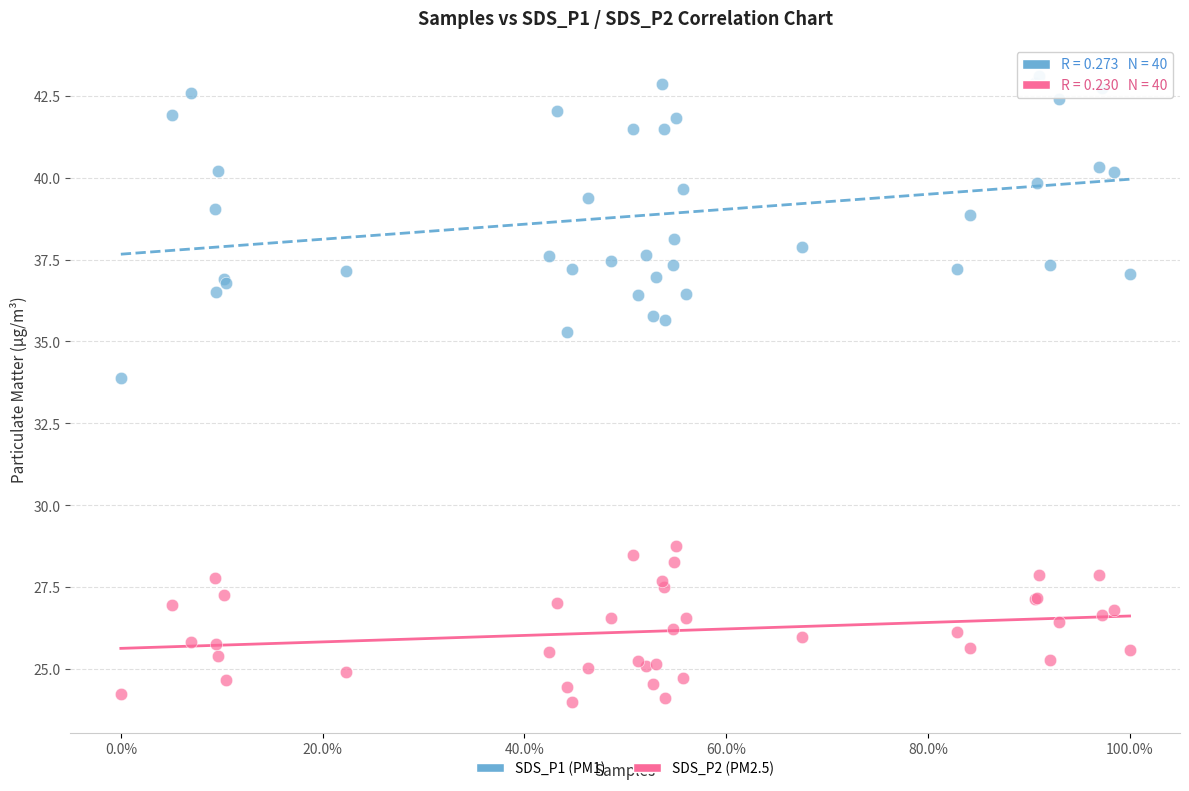

Across all series, what Y value is closest to 33?

33.9